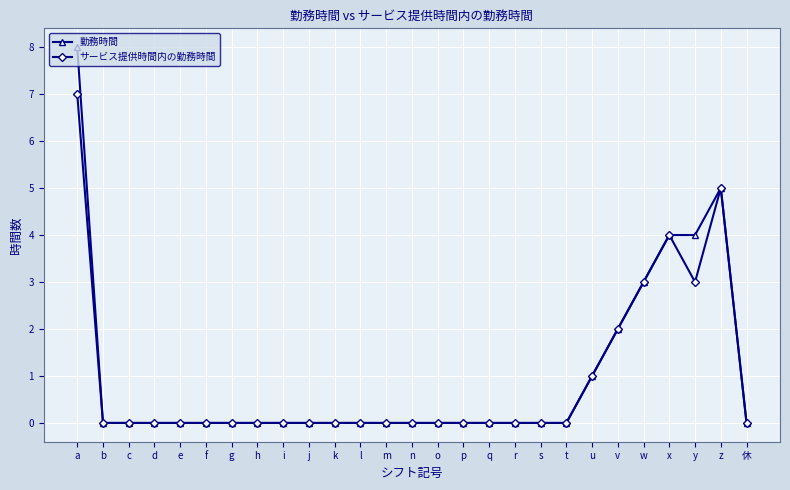

What is the label of the 14th point from the right?

n